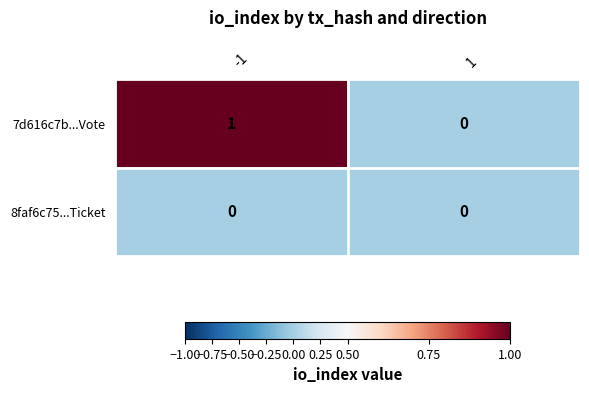

Which series has the largest total across all categories?

7d616c7b...Vote